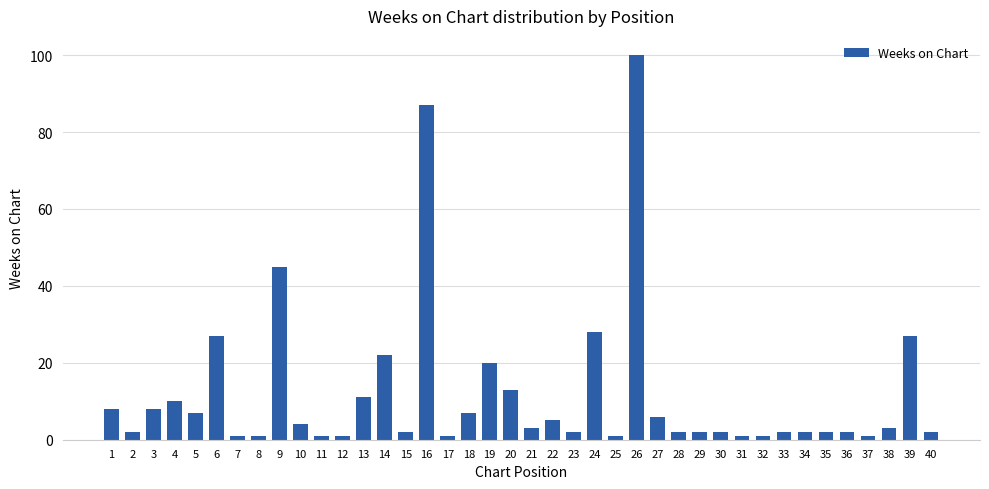

How many bars are there in total?

40